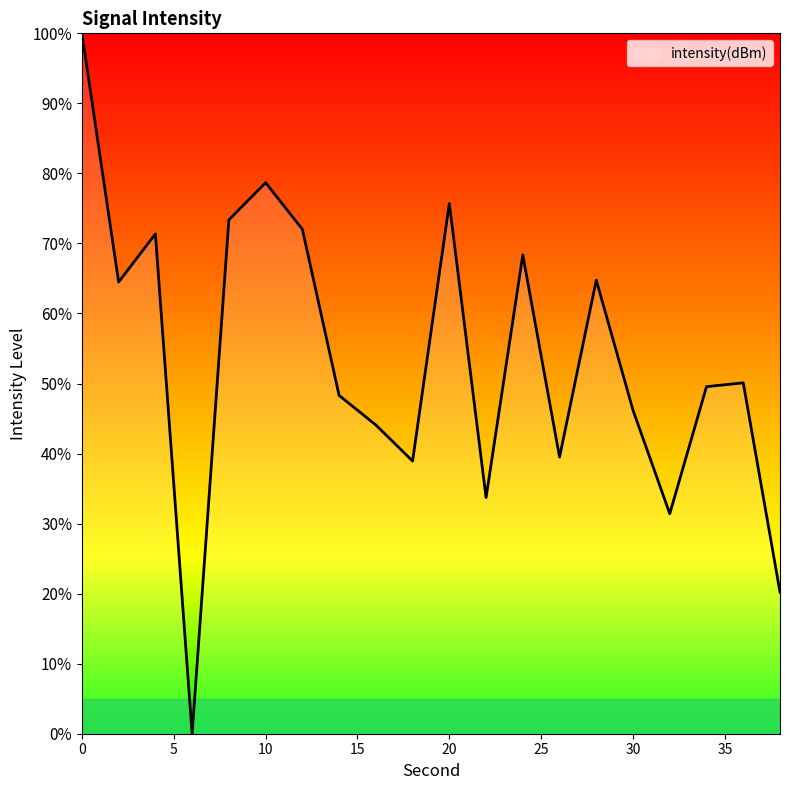

What is the maximum value shown in the chart?

100.0